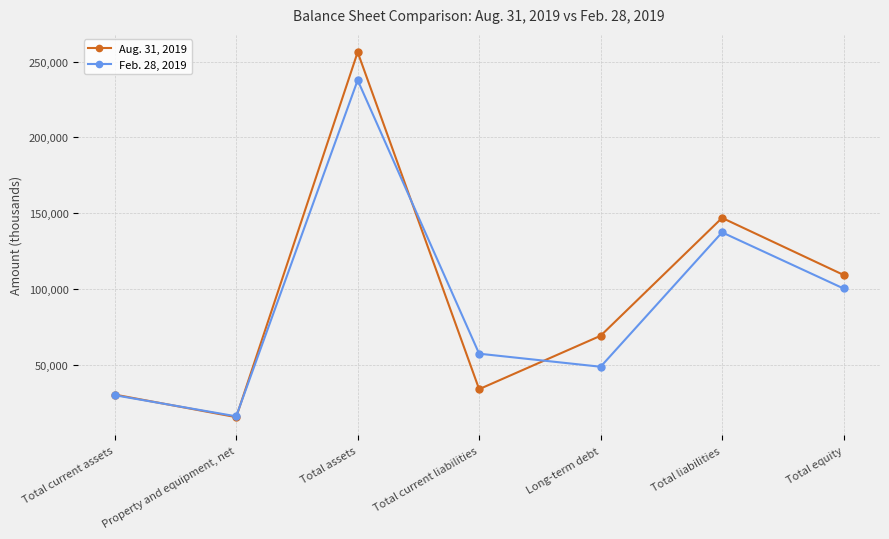

Which label corresponds to the largest value in the chart?

Total assets